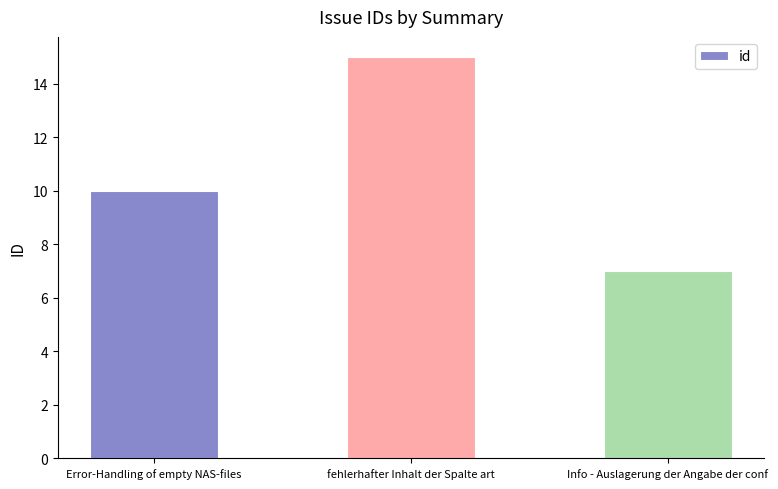

At which label is the value closest to 11?

Error-Handling of empty NAS-files